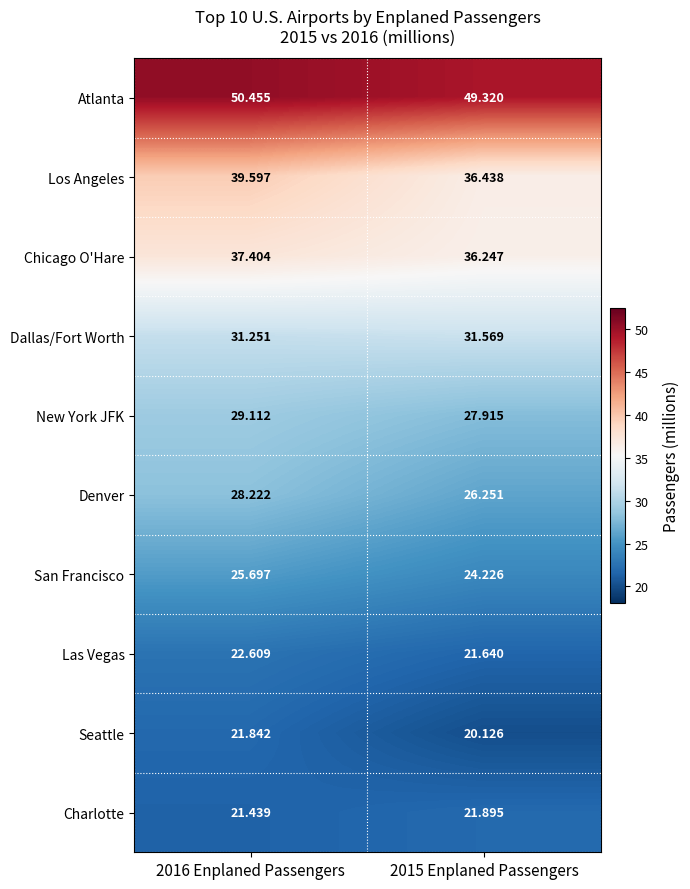

Which series has the largest total across all categories?

Atlanta